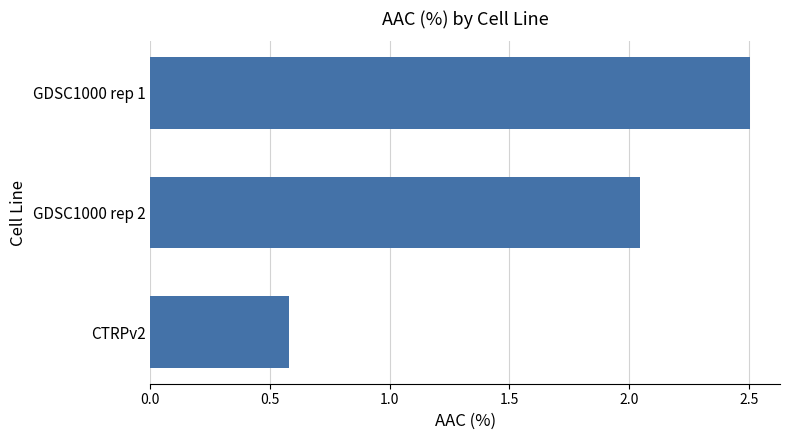

The chart shows a value of 0.6 at CTRPv2. True or false?

True